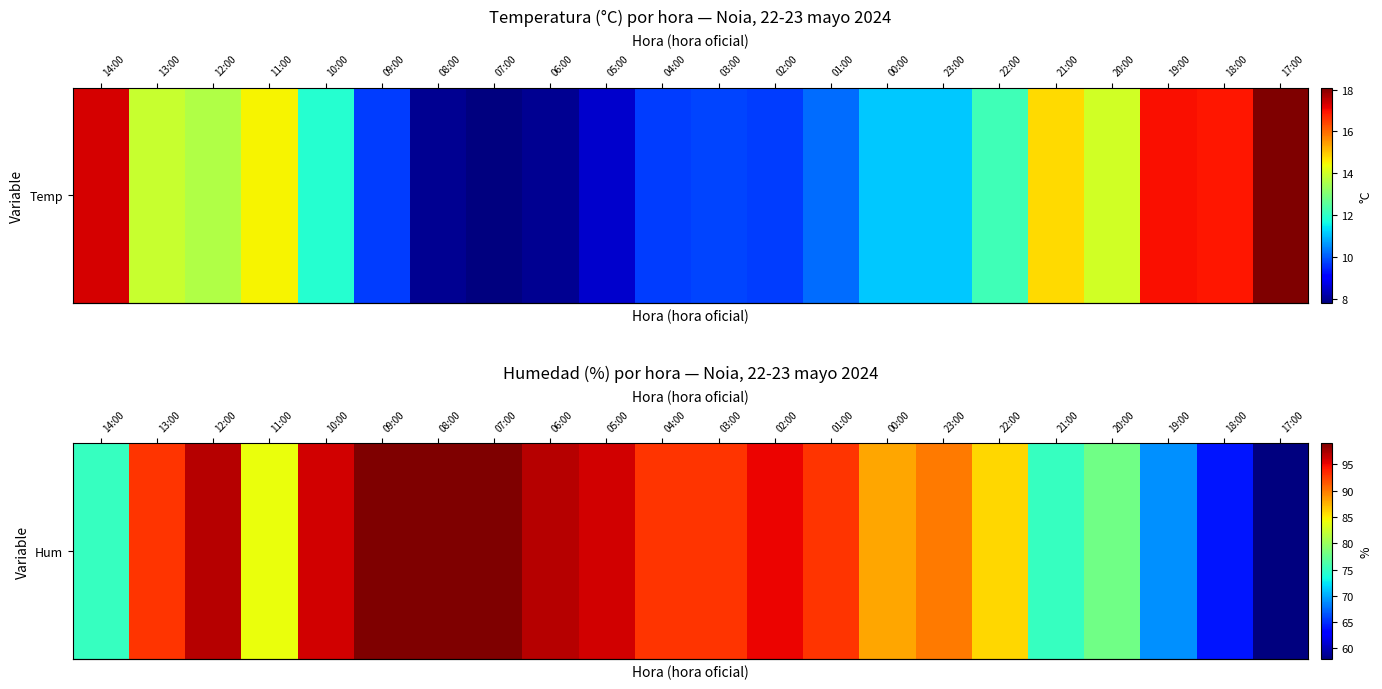

What is the change in value from 22:00 to 20:00?

-8